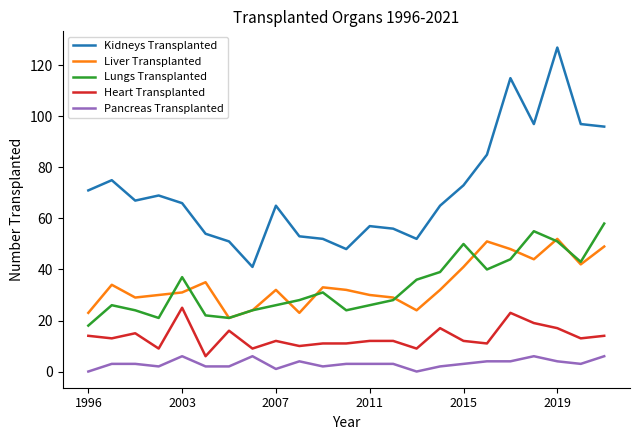

True or false: Lungs Transplanted and Heart Transplanted intersect in this chart.

False